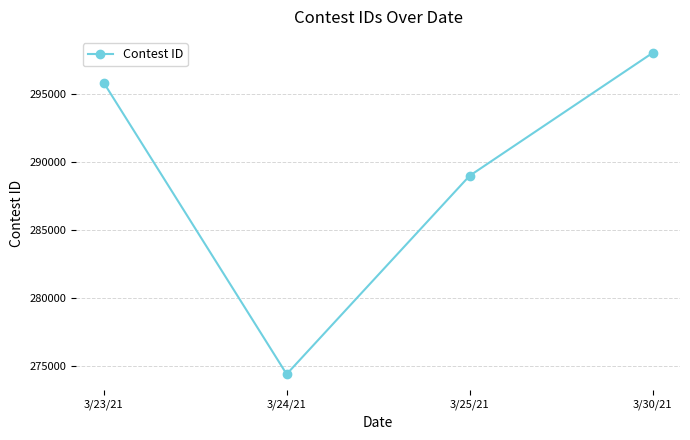

What is the average value?

289301